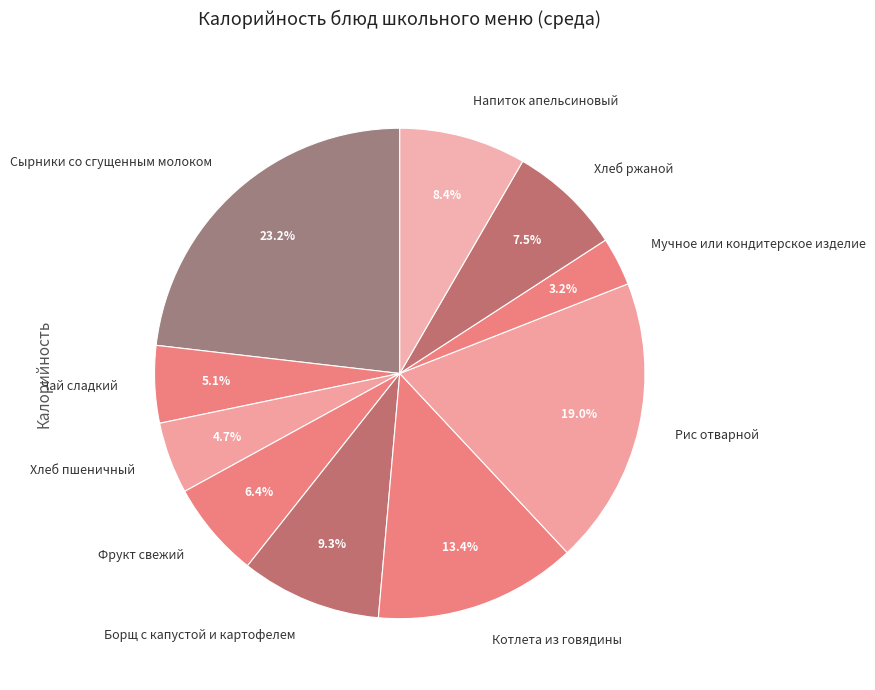

To the nearest percent, what is the average slice percentage?

10%